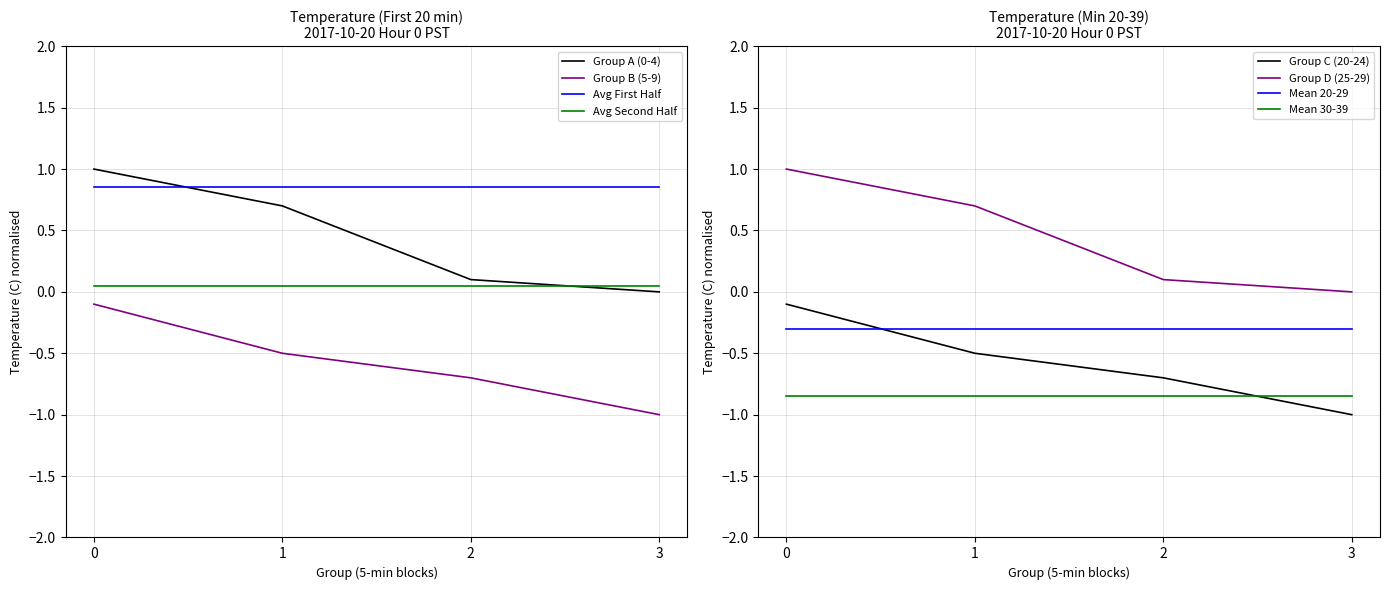

True or false: Group A (0-4) has a value of 0.0 at 3.

True